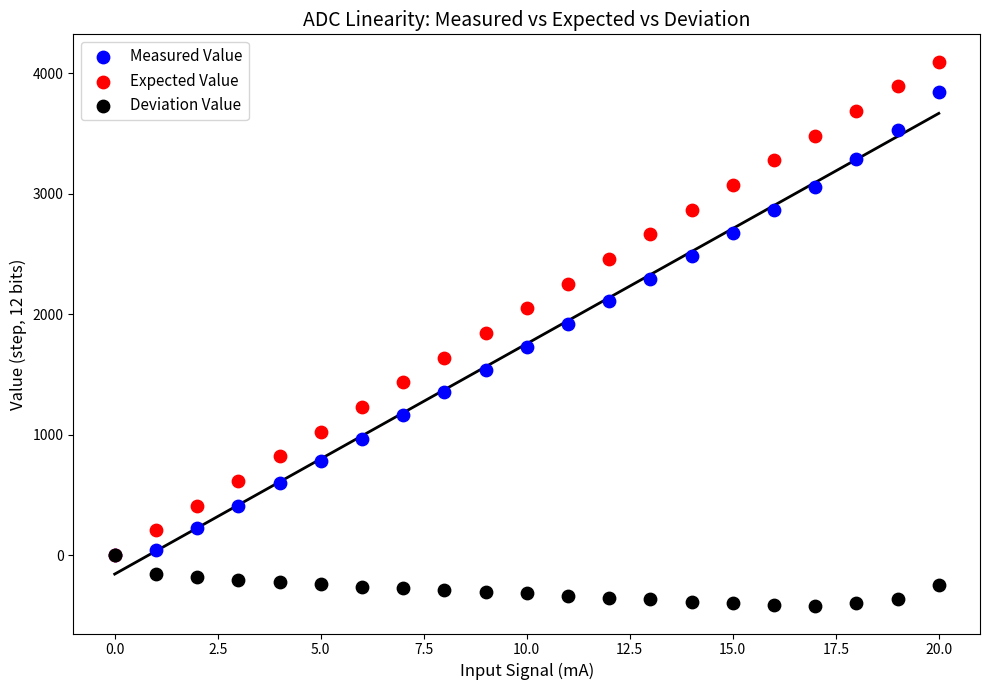

Which series reaches the maximum Y coordinate?

Expected Value